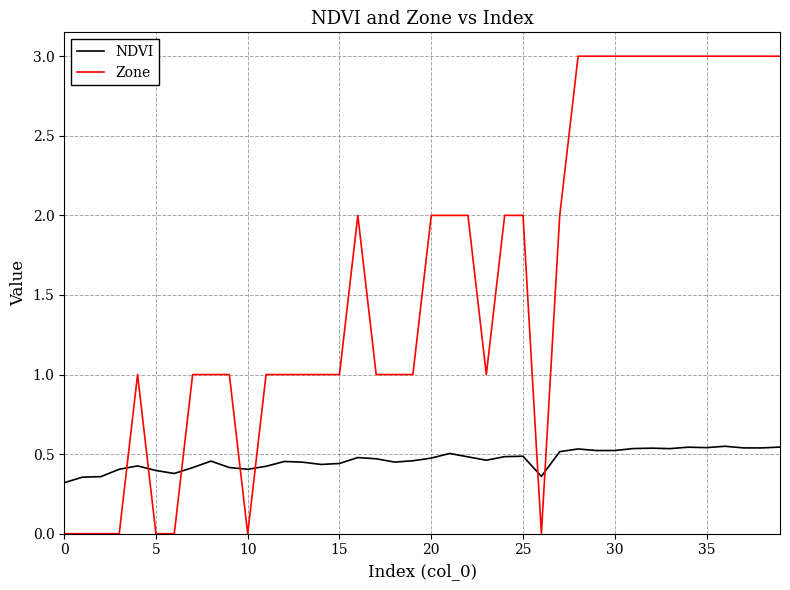

True or false: Zone and NDVI cross at least once.

True